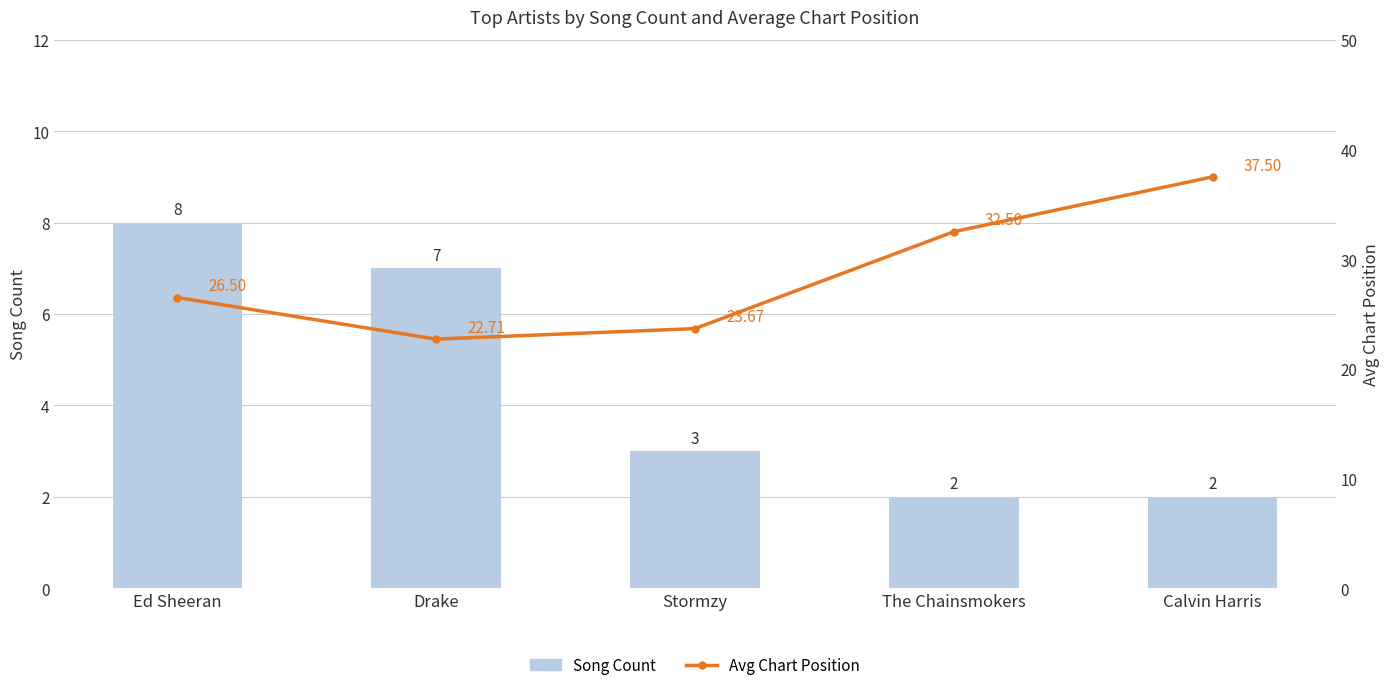

The value of Avg Chart Position at Drake is 12.0. True or false?

False